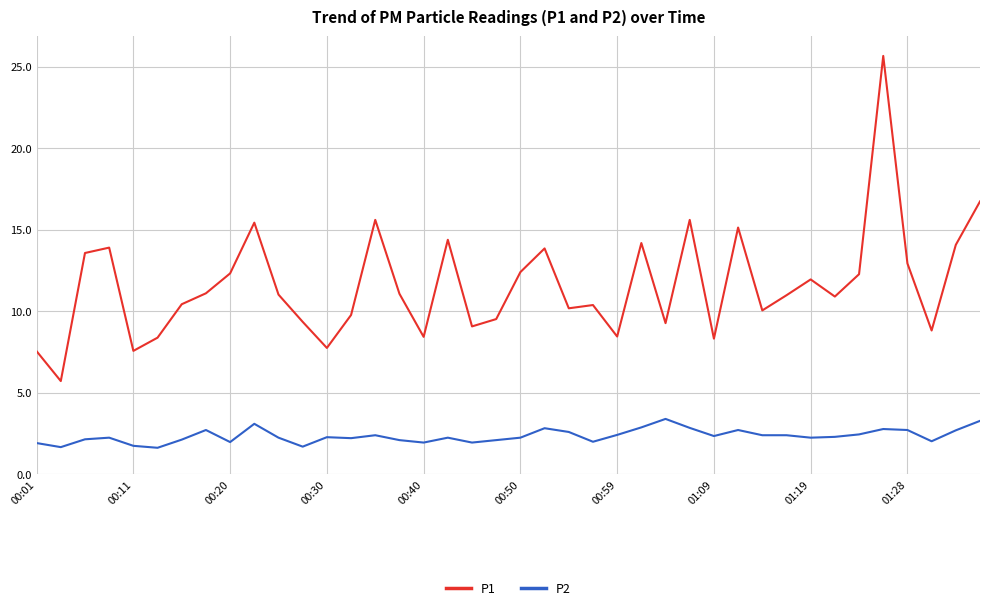

What is the average value of the P2 series?

2.4